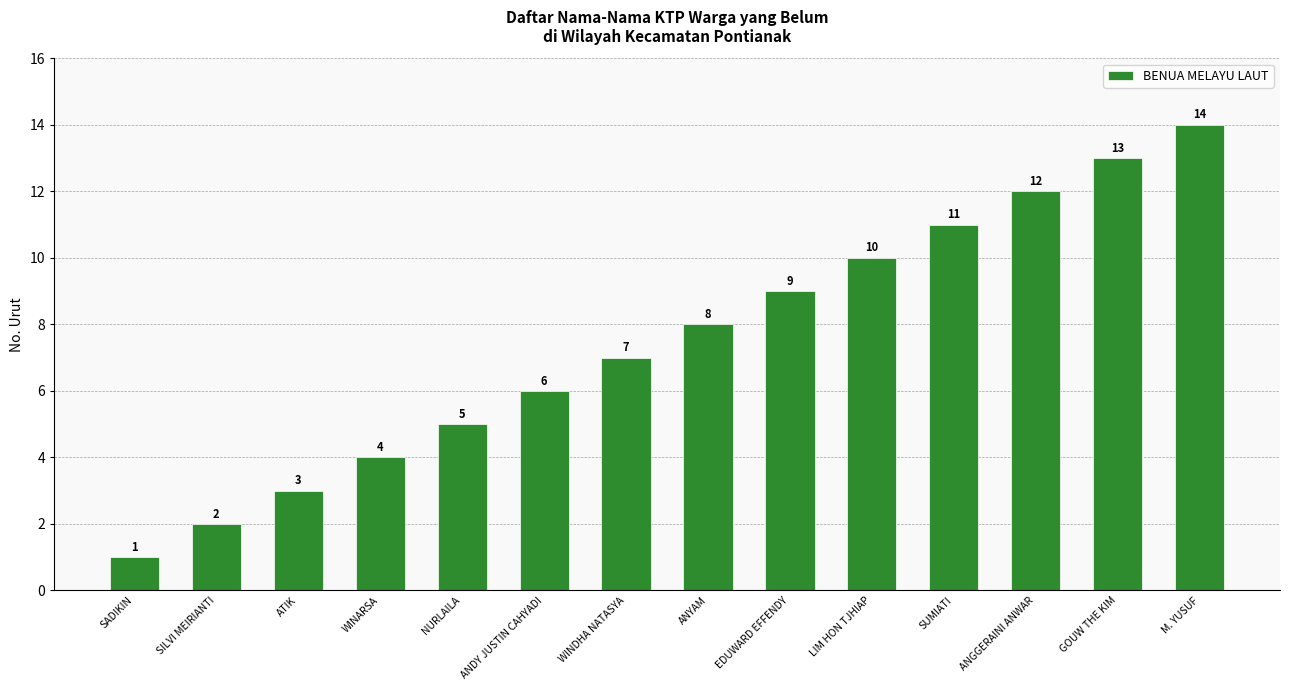

Reading left to right, list all the values displayed in this chart.

1	2	3	4	5	6	7	8	9	10	11	12	13	14